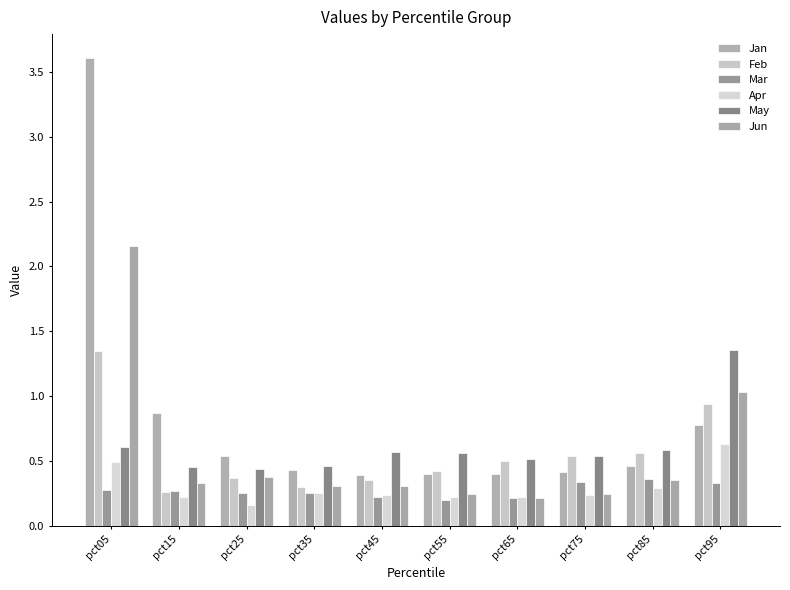

How many categories are shown in the chart?

10